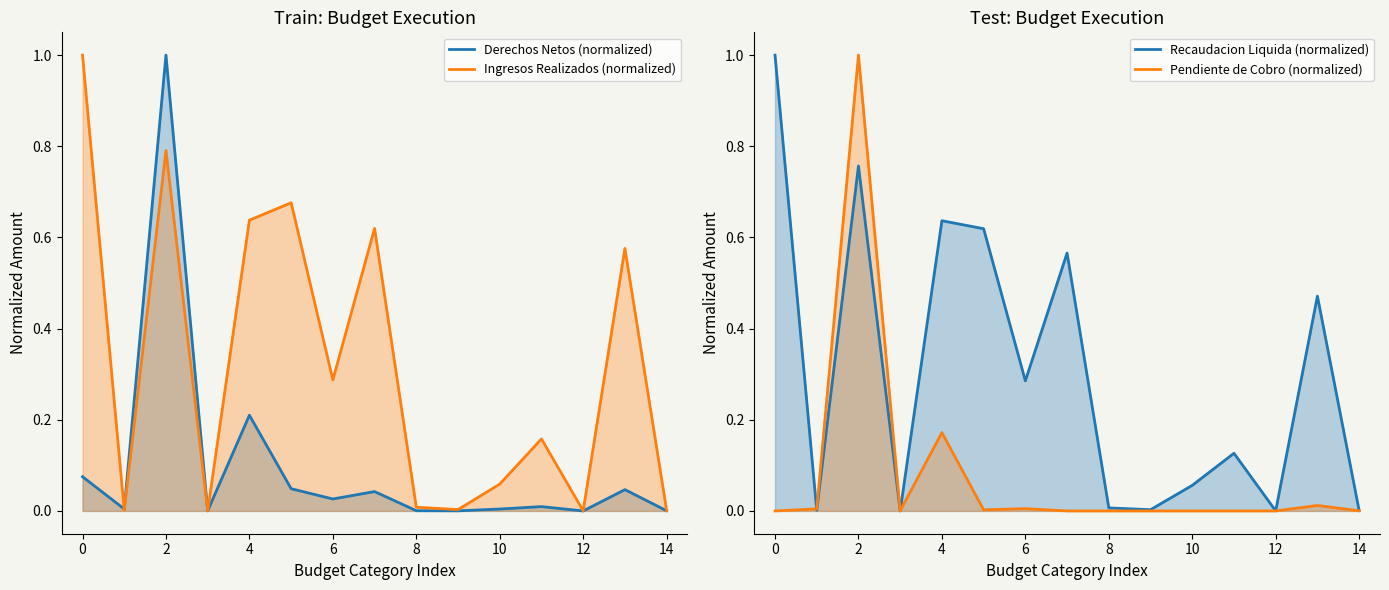

How many lines are shown in the chart?

4